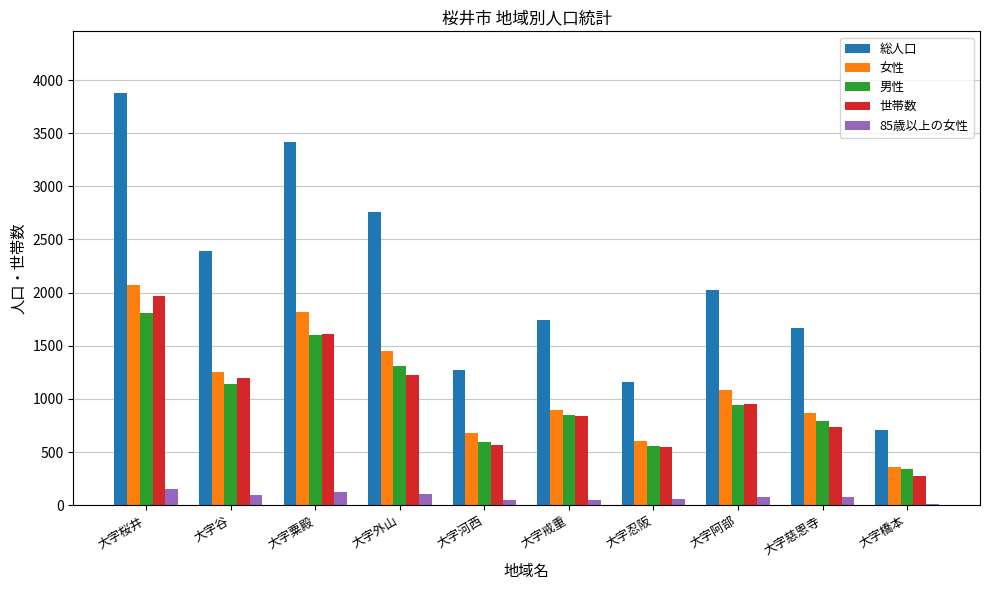

What is the greatest value displayed?

3877